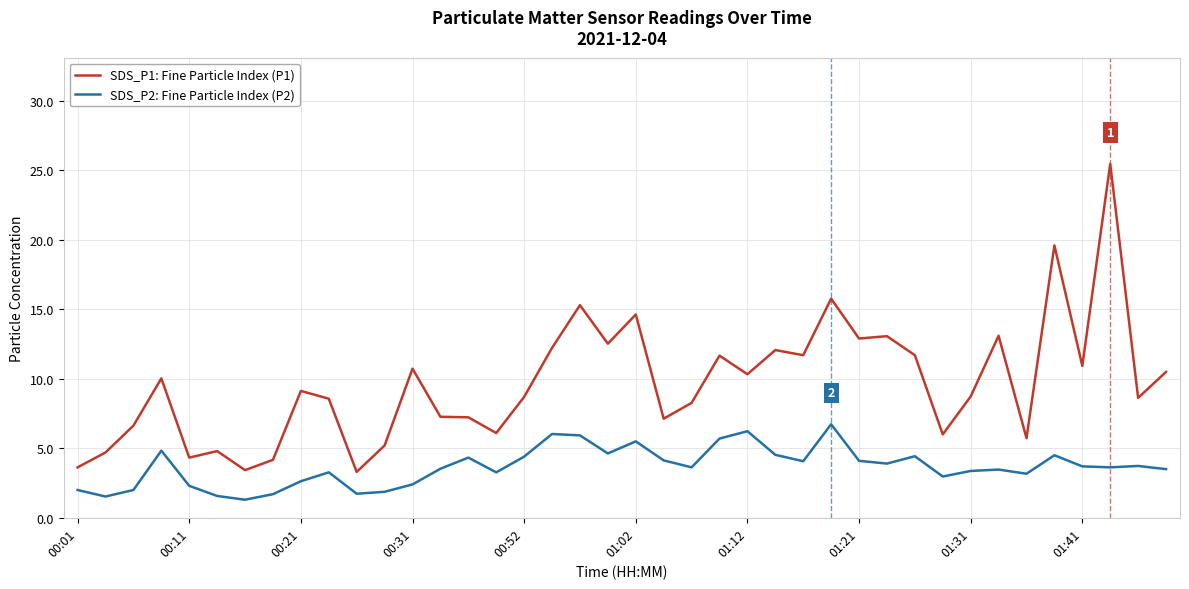

What is the highest value of the SDS_P1: Fine Particle Index (P1) series?

25.5